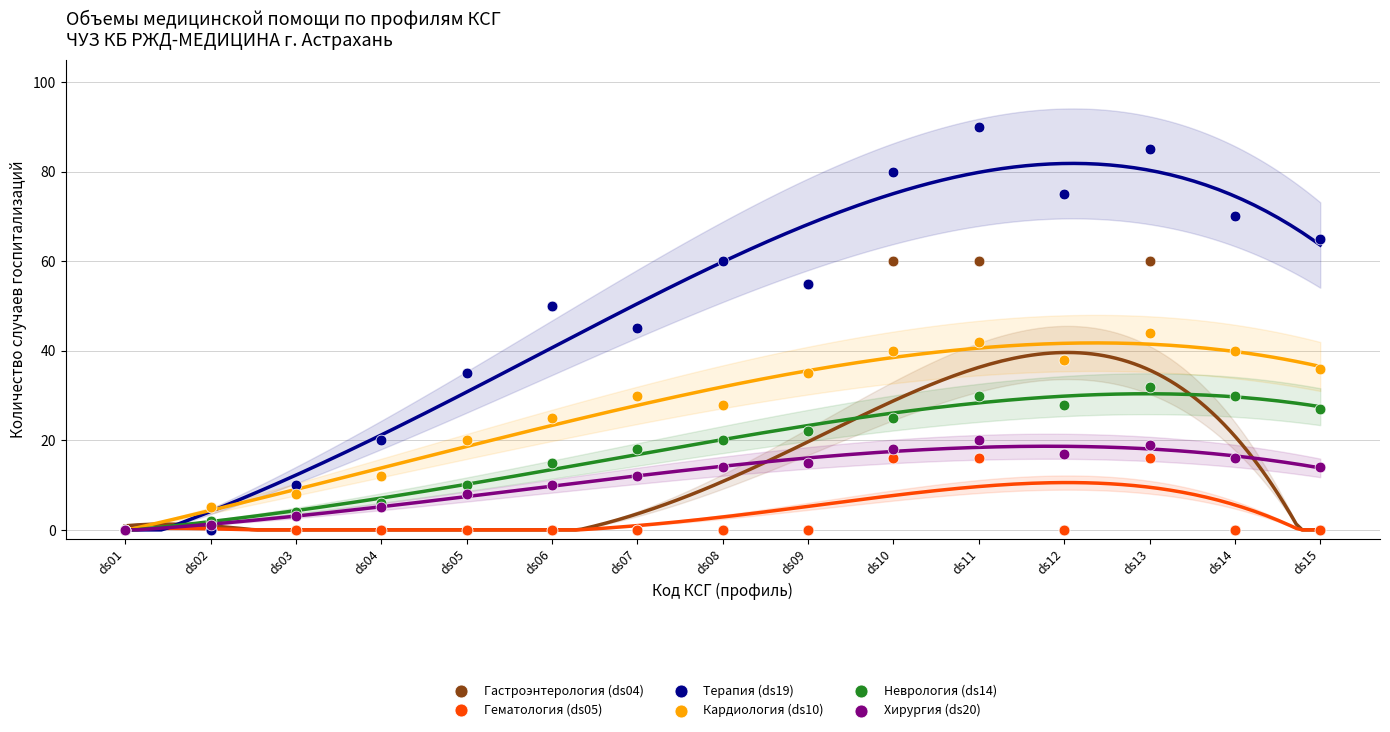

Which series reaches the minimum Y coordinate?

Гастроэнтерология (ds04)